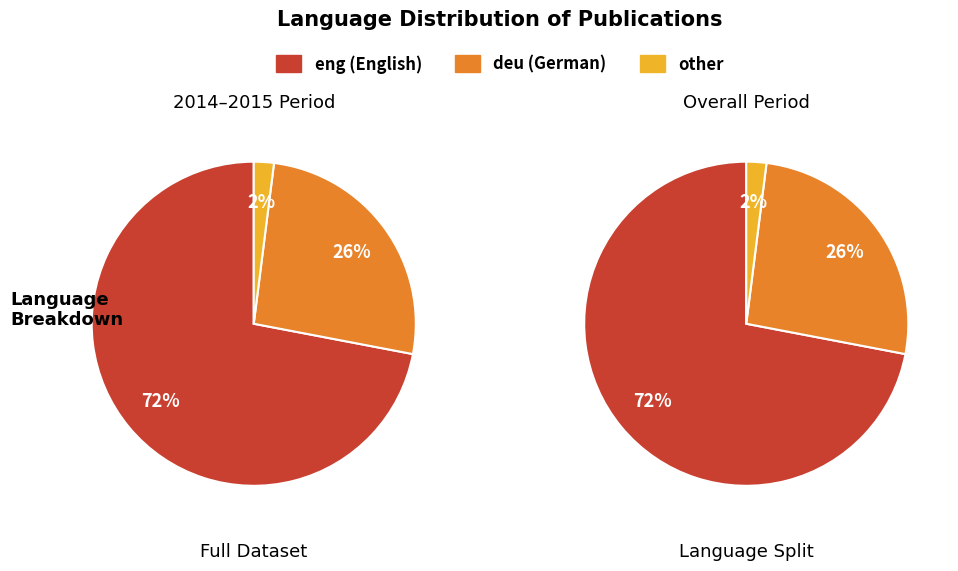

Do eng and other together represent more than half of the pie?

Yes